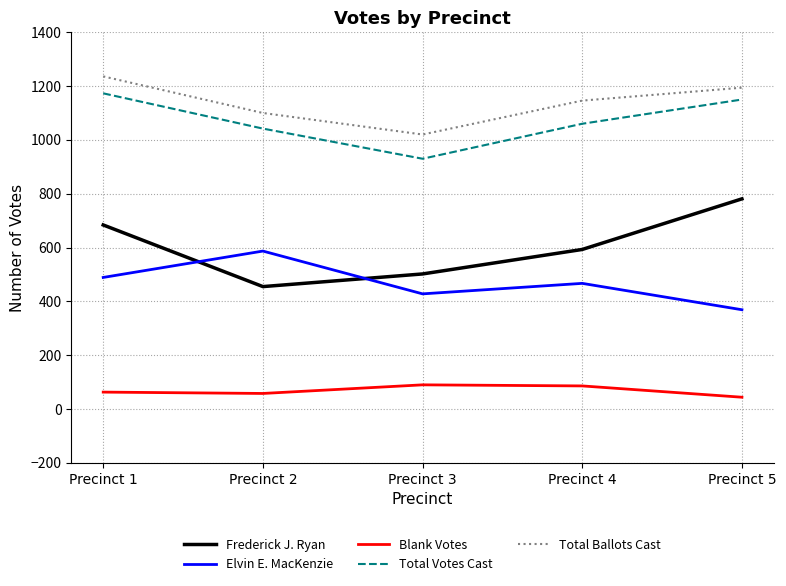

Which series has the largest total across all categories?

Total Ballots Cast